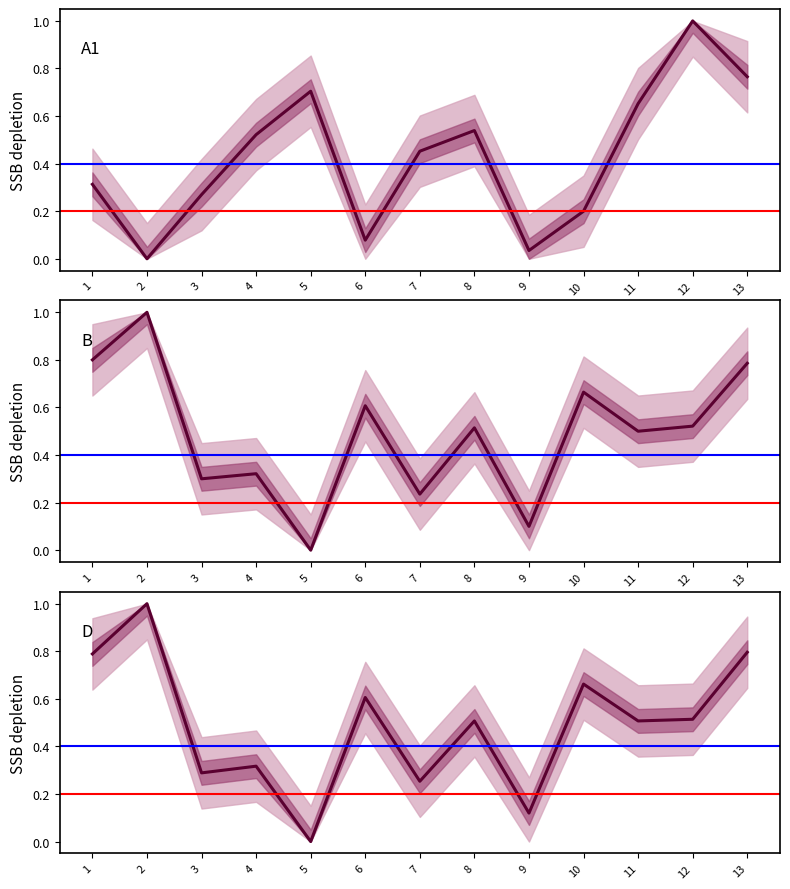

Which series ends up on top after the final intersection of D and B?

D